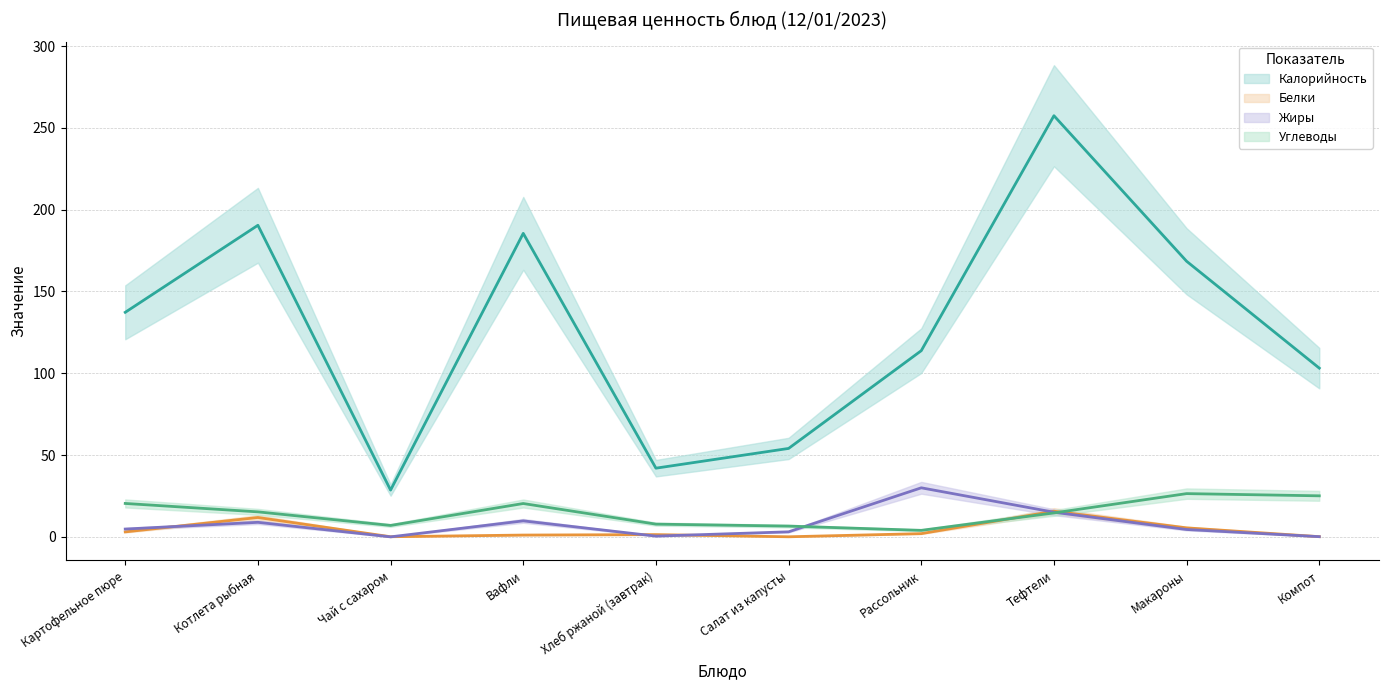

What position from the left is Вафли?

4